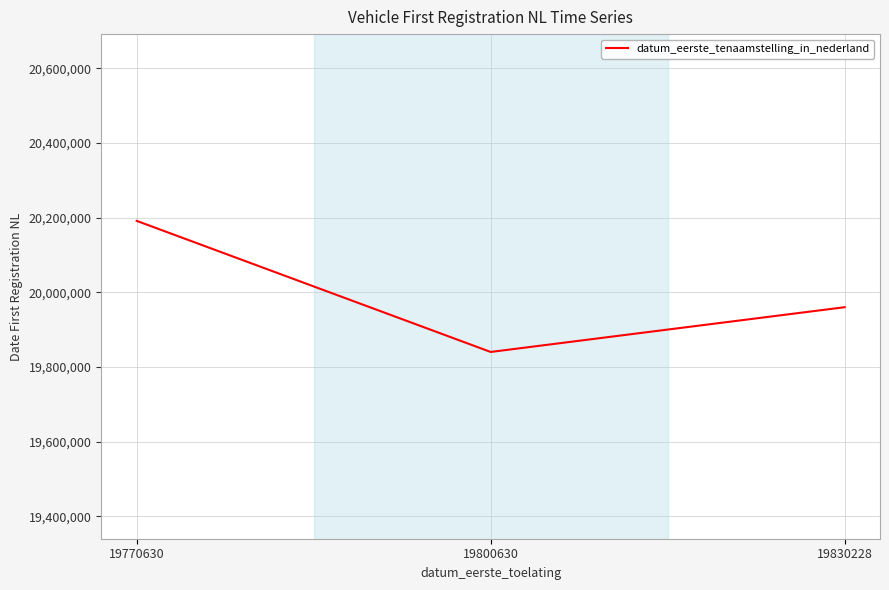

Is it true that the value at 19830228 is 30854426?

False